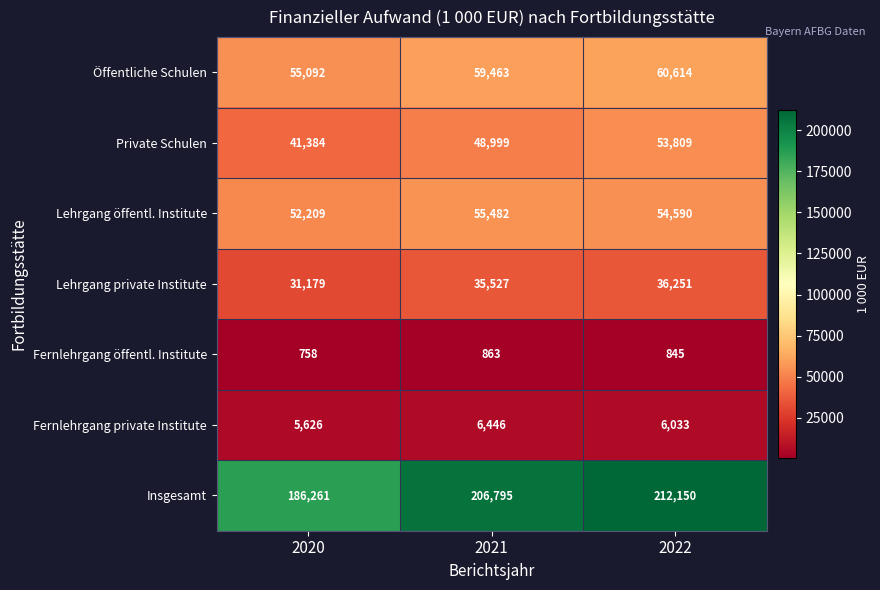

What is the sum of the Öffentliche Schulen values at 2021 and 2022?

120077